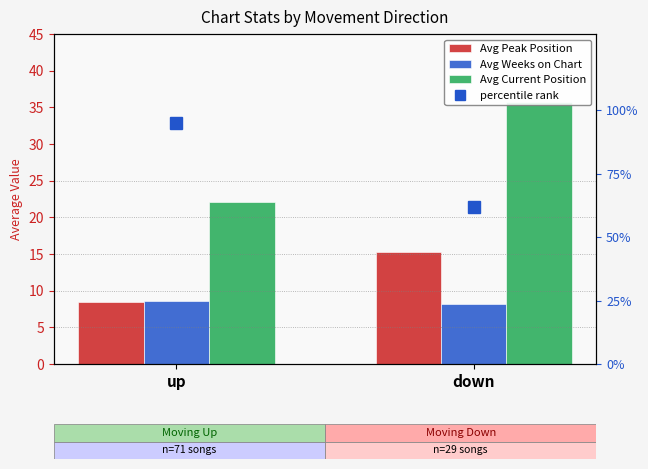

Which series has the largest range (max minus min)?

percentile rank